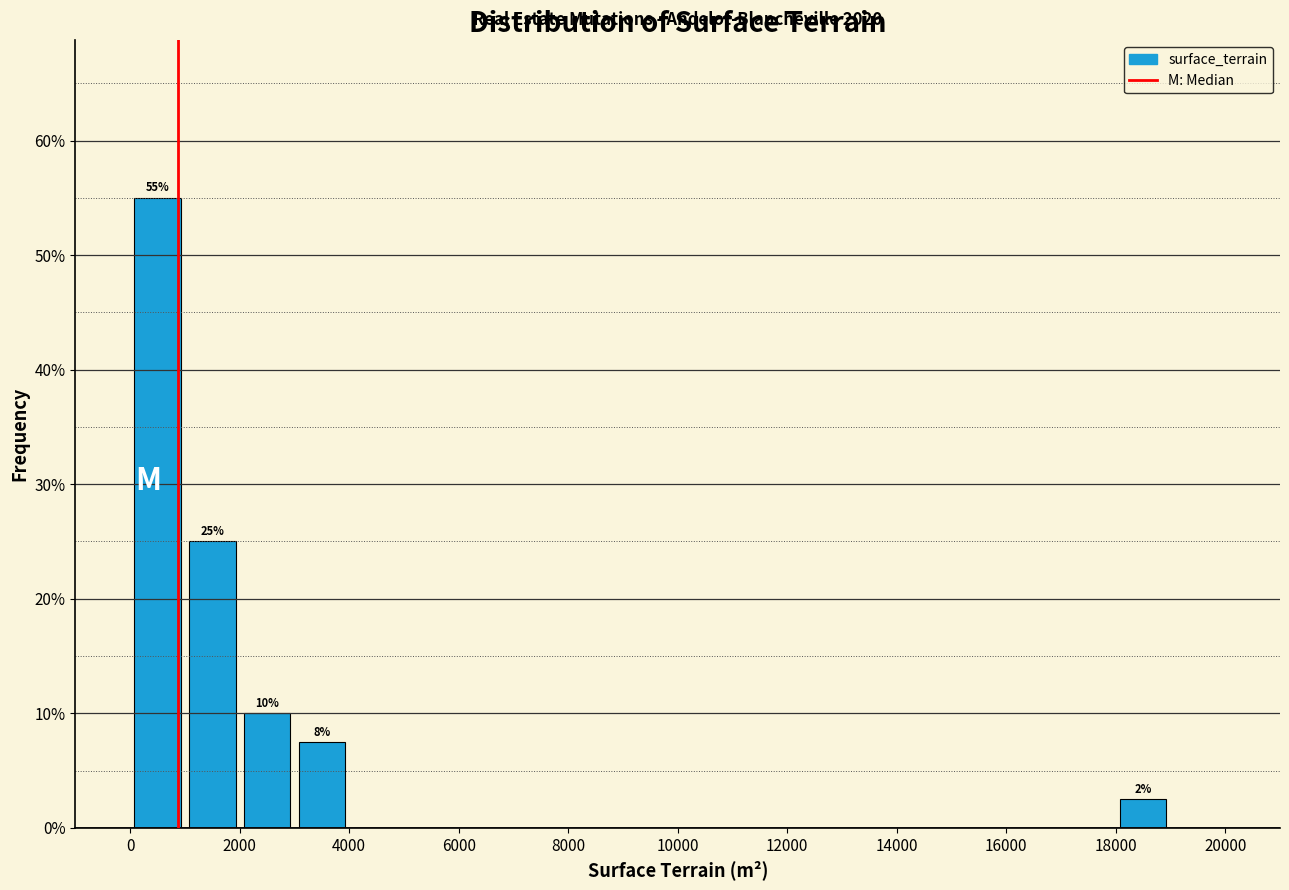

Which range on the x-axis has the tallest bar?

0 to 1000